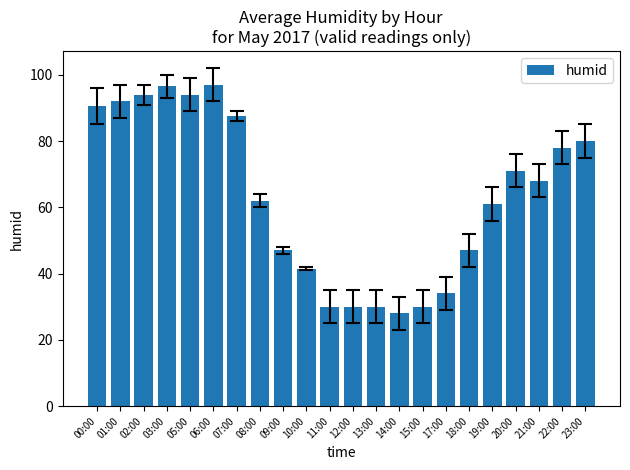

What is the difference between the maximum and second lowest values?

67.0